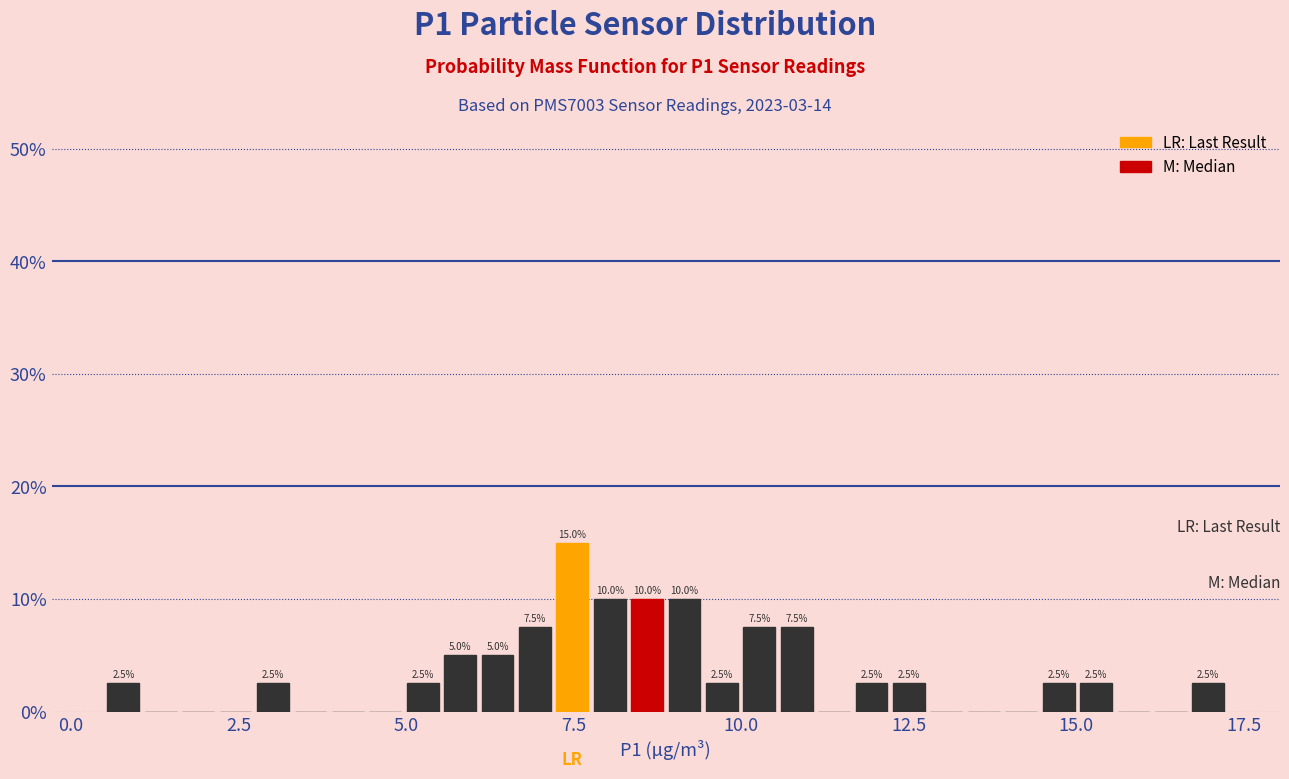

Around what value on the x-axis is the tallest bar? Give the approximate position of its centre, as read against the axis.

7.5